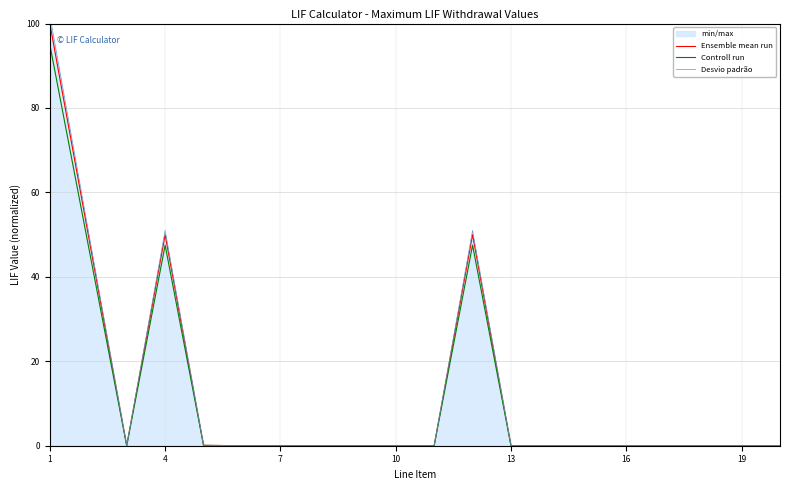

The Desvio padrão series shows 0.0 at 19. True or false?

True